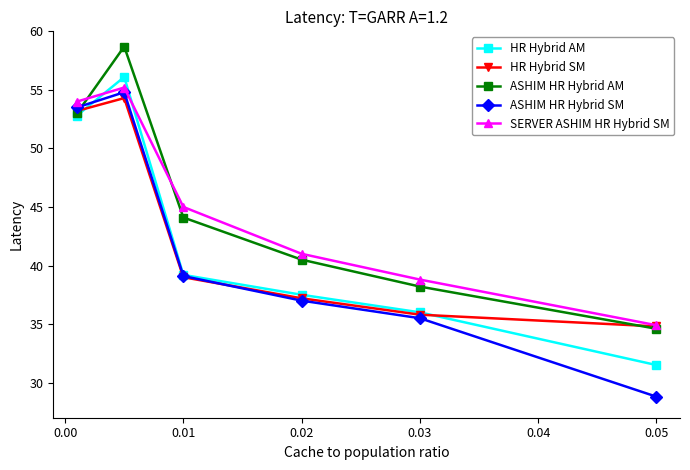

Which series has the widest spread of values?

ASHIM HR Hybrid SM